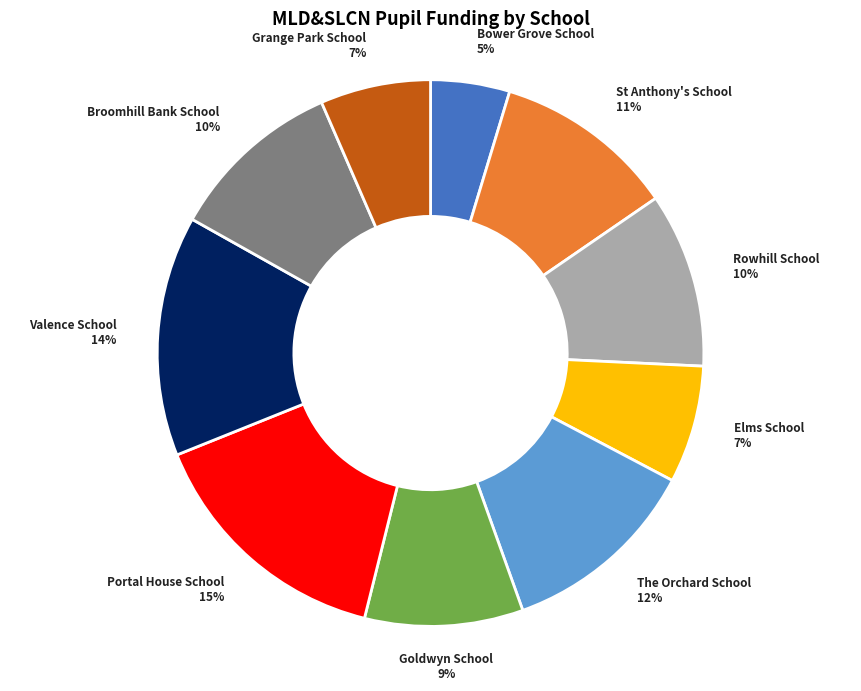

To the nearest percent, what is the difference between the largest and smallest slice percentages?

10%